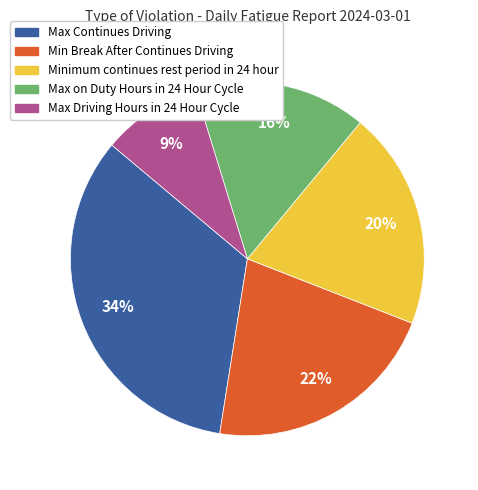

Approximately how many times larger is the value at Max Driving Hours in 24 Hour Cycle compared to Minimum continues rest period in 24 hour?

0.5